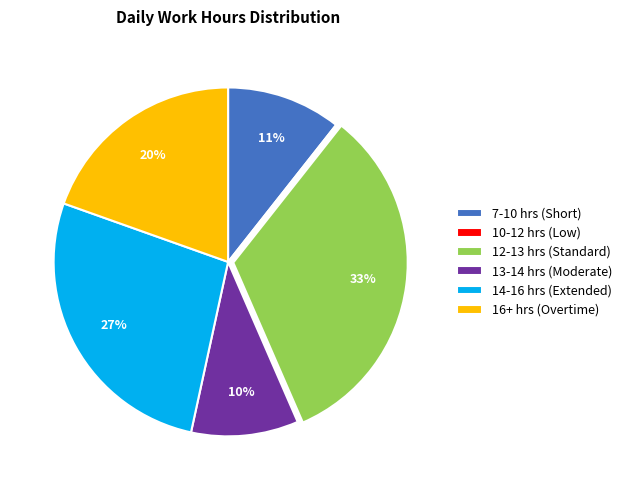

To the nearest percent, what is the difference between the largest and smallest slice percentages?

33%